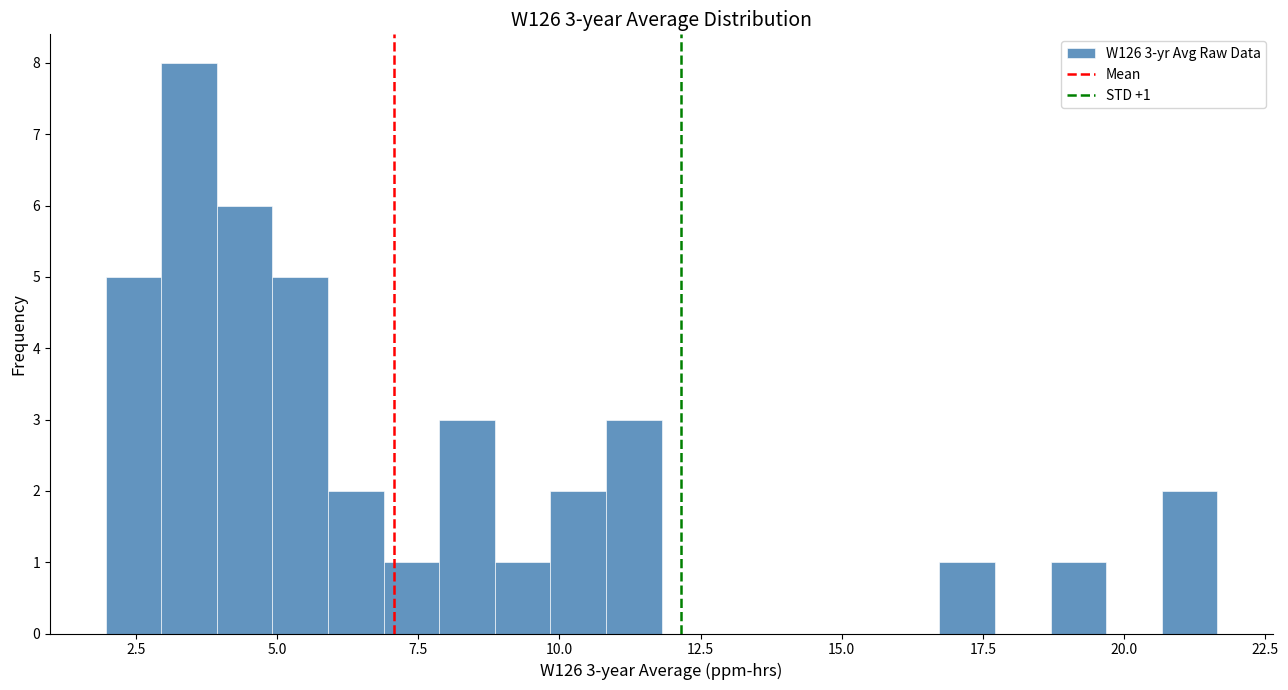

Read against the x-axis, roughly where is the centre of the tallest bar?

3.5